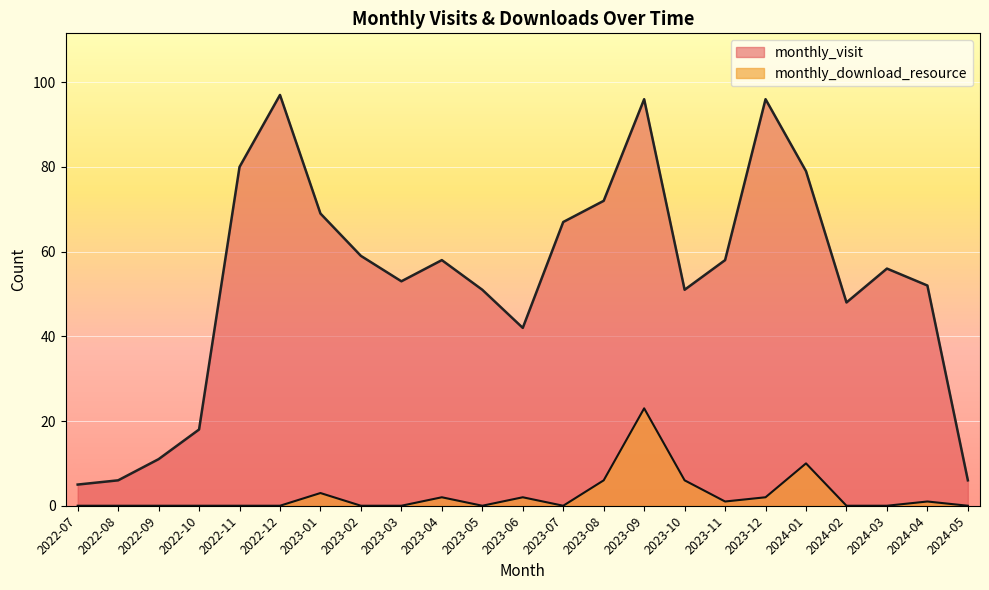

What is the label of the 23rd point from the right?

2022-07